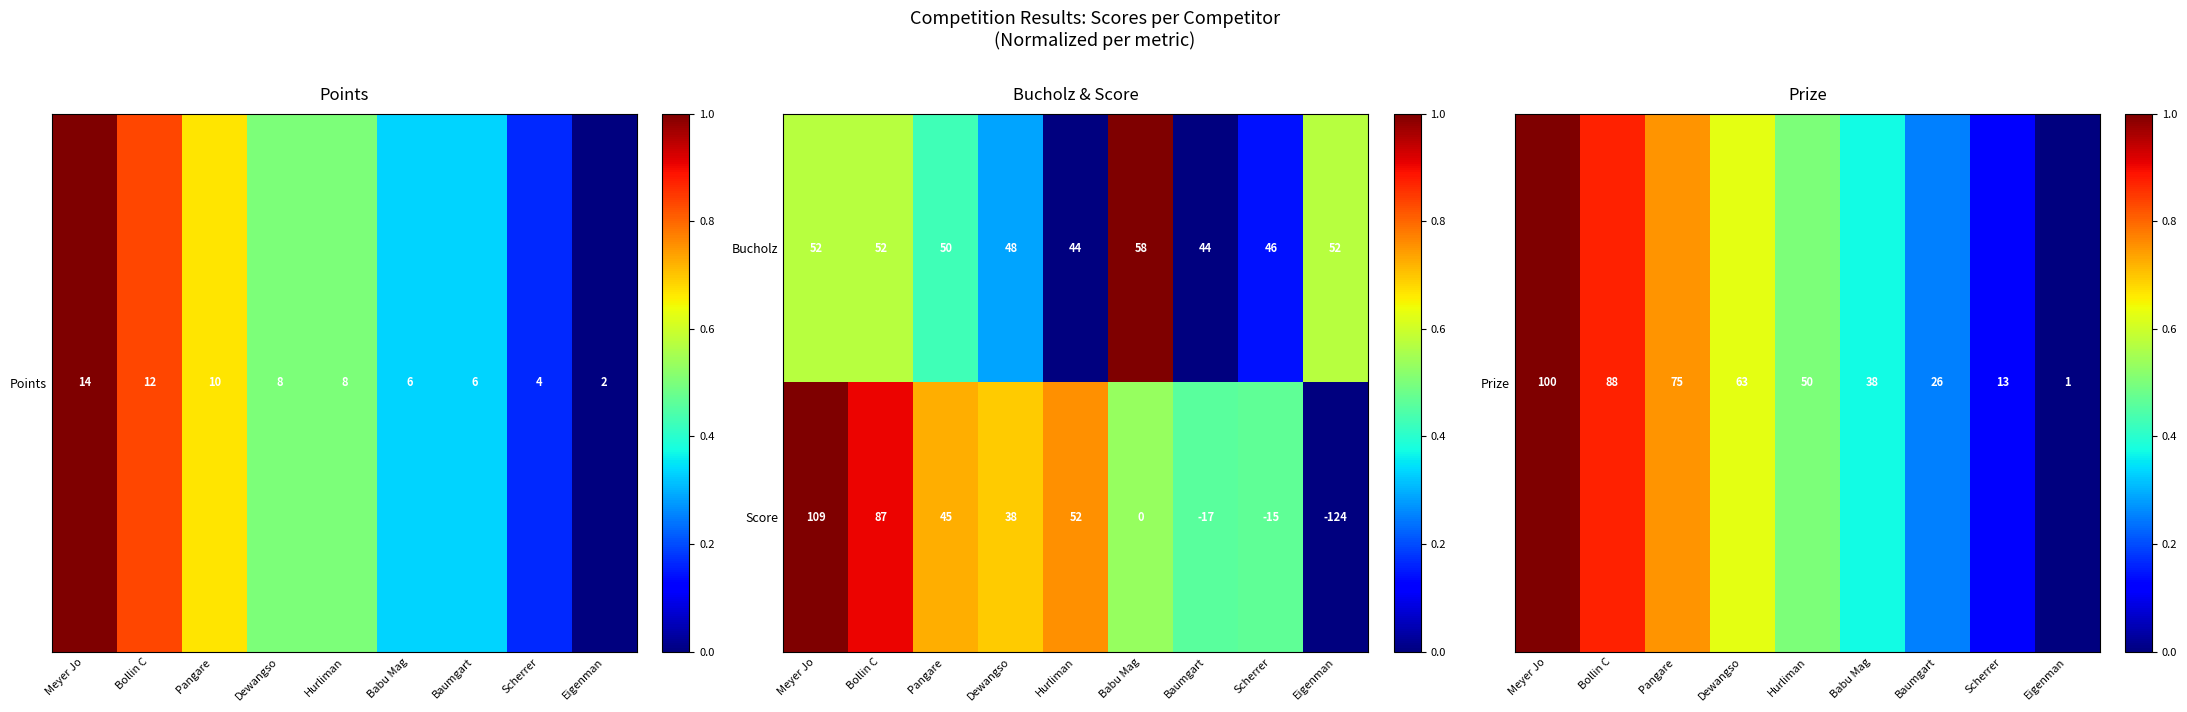

Which category has the highest value across all series?

Meyer Jo